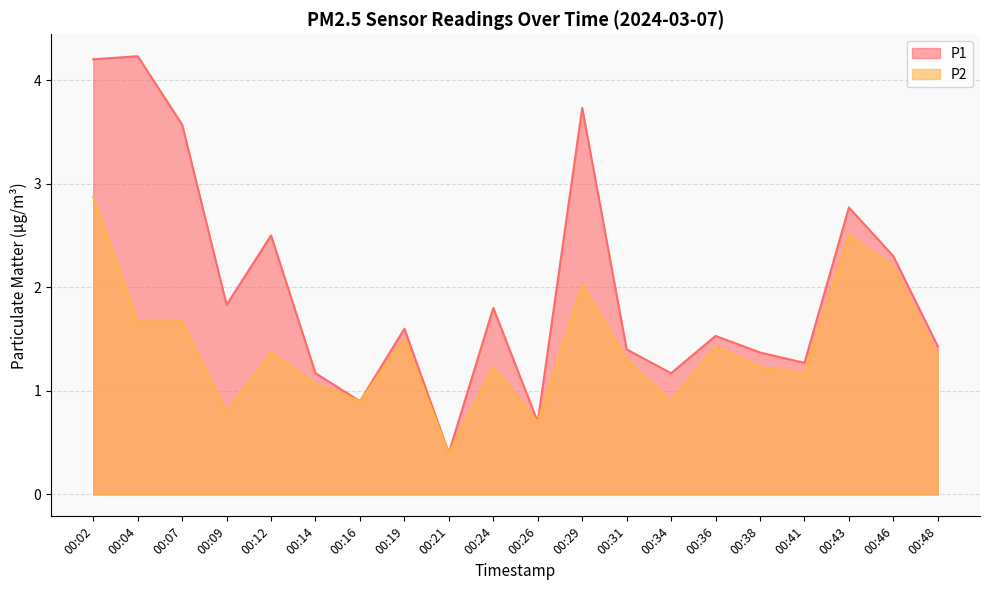

True or false: P1 and P2 intersect in this chart.

False